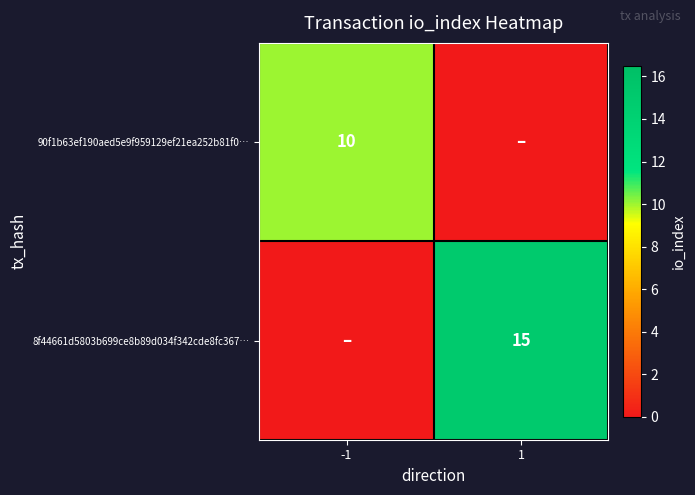

True or false: 8f44661d5803b699ce8b89d034f342cde8fc367… has a value of 7 at 1.

False